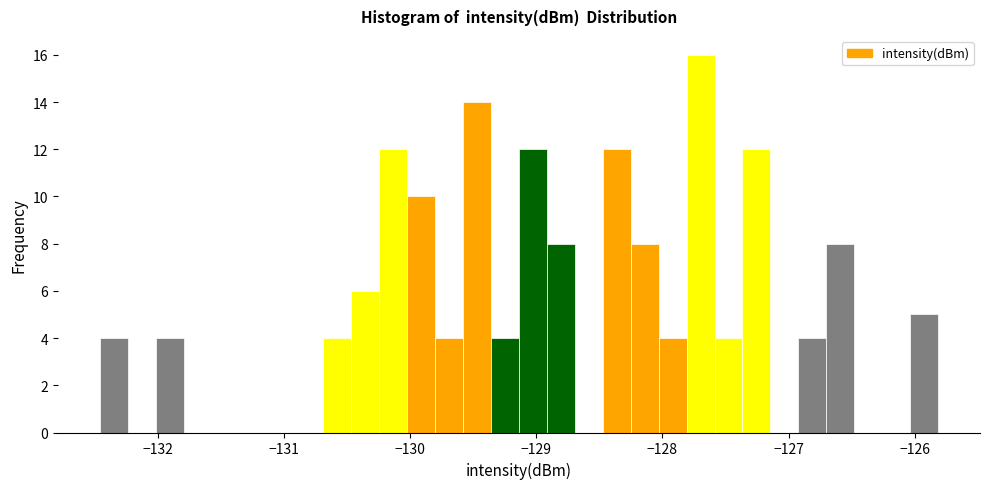

Around what value on the x-axis is the tallest bar? Give the approximate position of its centre, as read against the axis.

-127.7